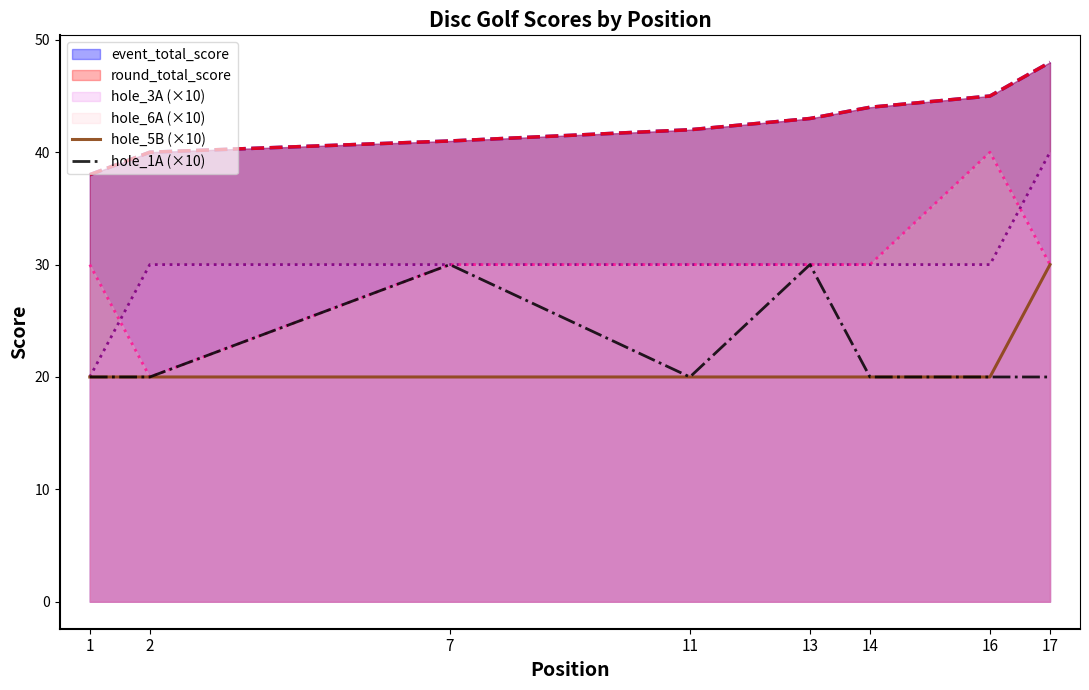

What is the difference between the maximum and second lowest values in the hole_5B (×10) series?

10